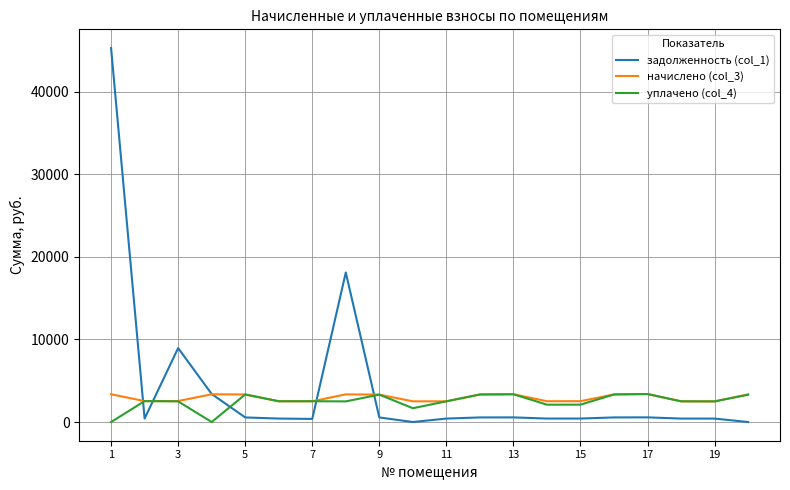

List the series in order of their overall mean, highest first.

задолженность (col_1), начислено (col_3), уплачено (col_4)